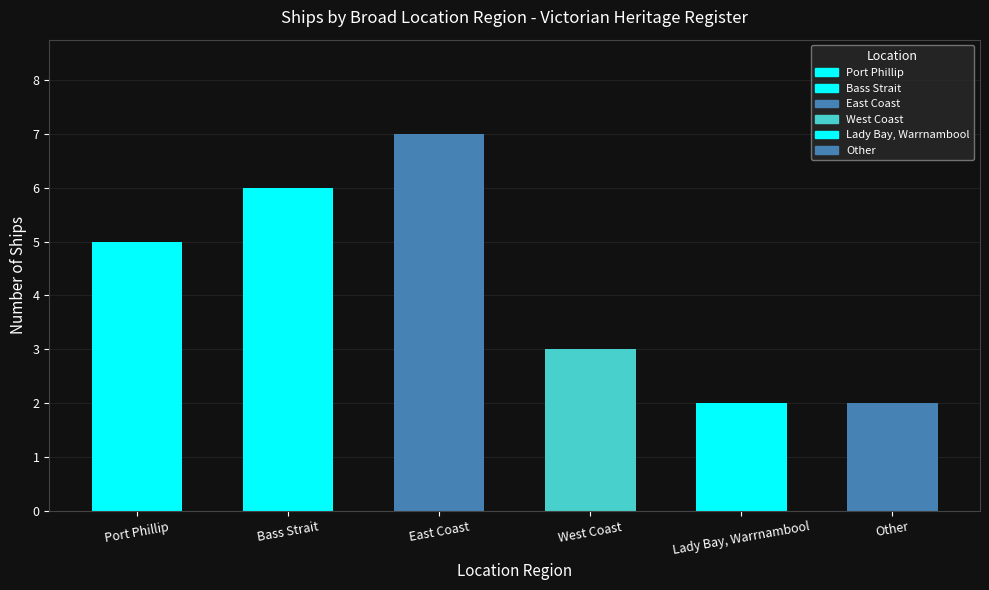

Read the value at Port Phillip.

5